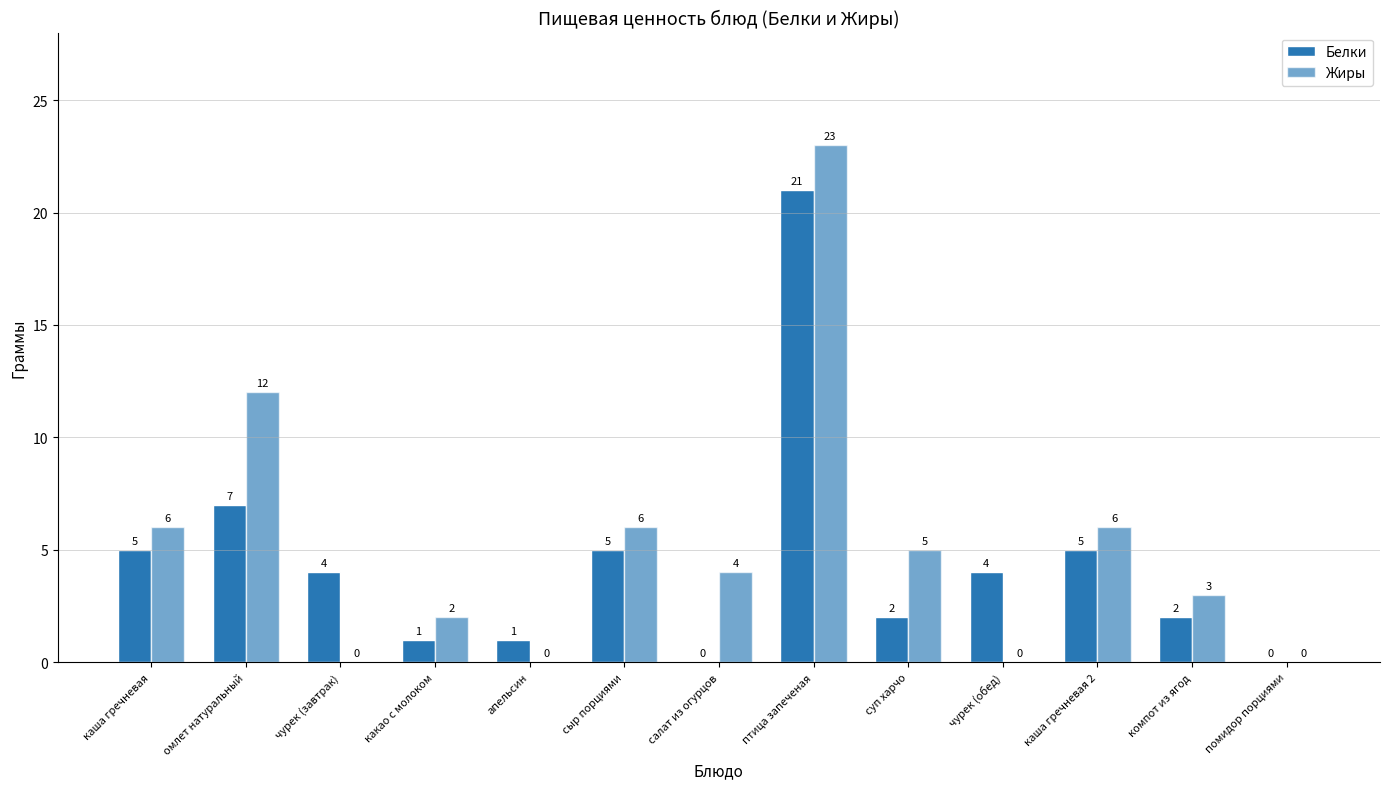

How many distinct data groups are displayed?

2